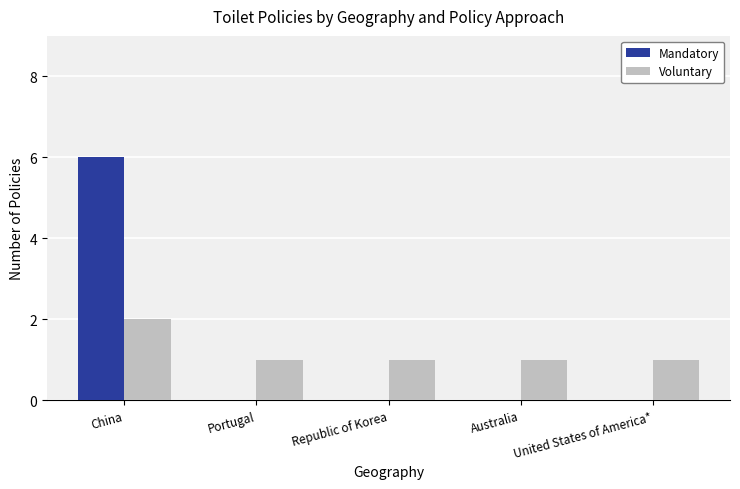

At which category is the sum across all series the highest?

China